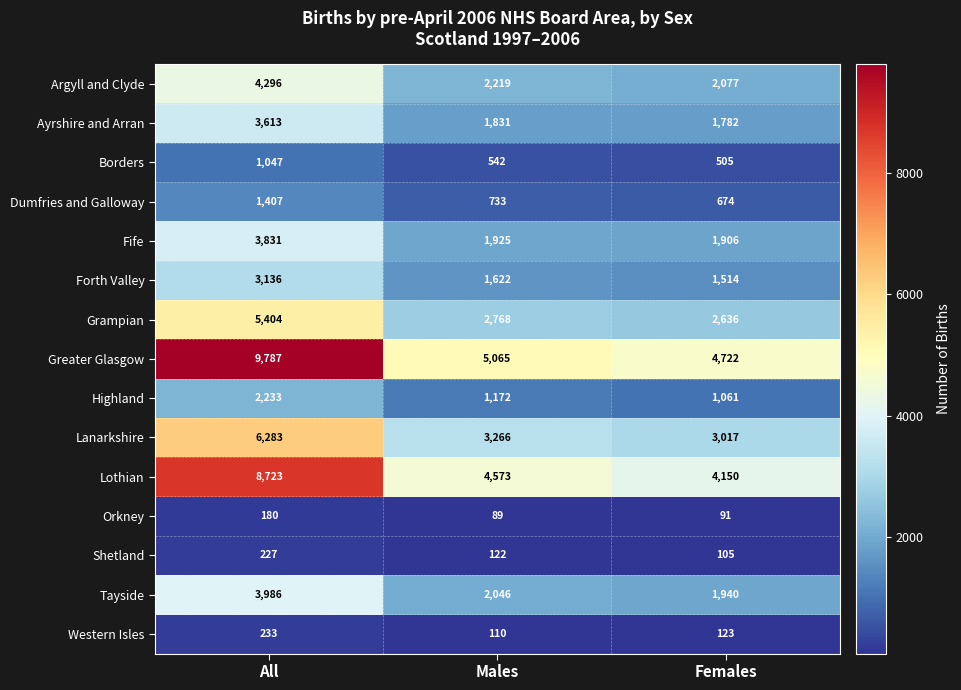

Which category has the highest value across all series?

All